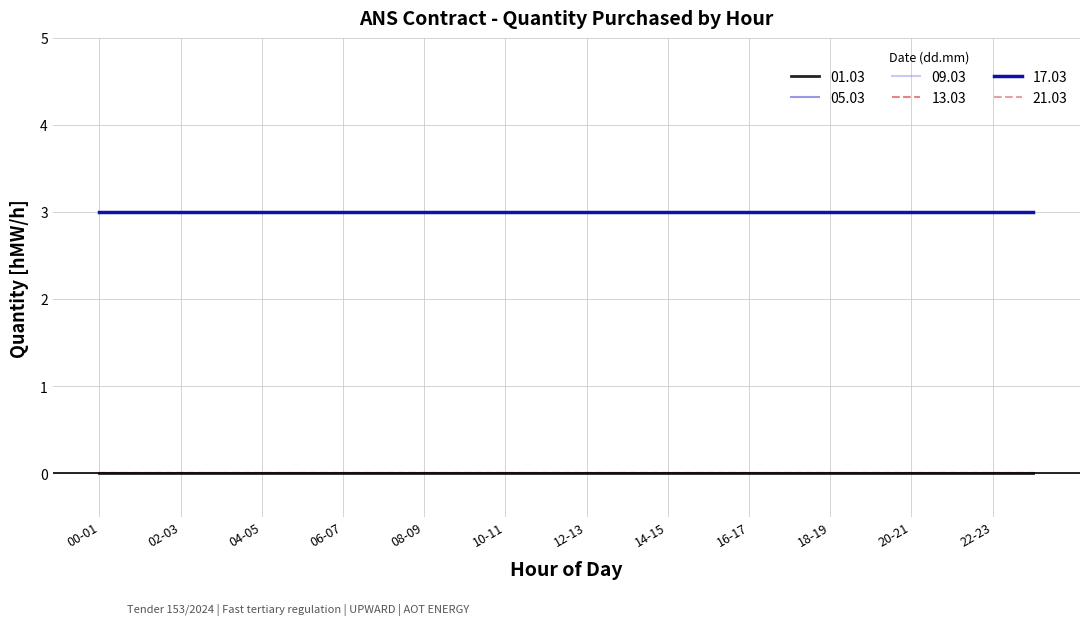

At which category is the sum across all series the highest?

00-01